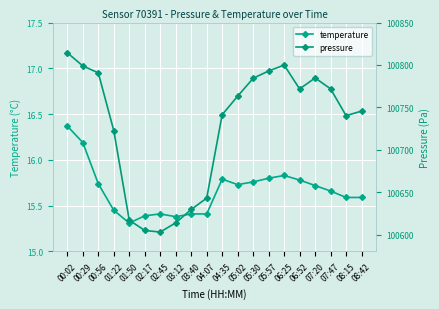

True or false: pressure has a value of 100799.9 at 06:25.

True